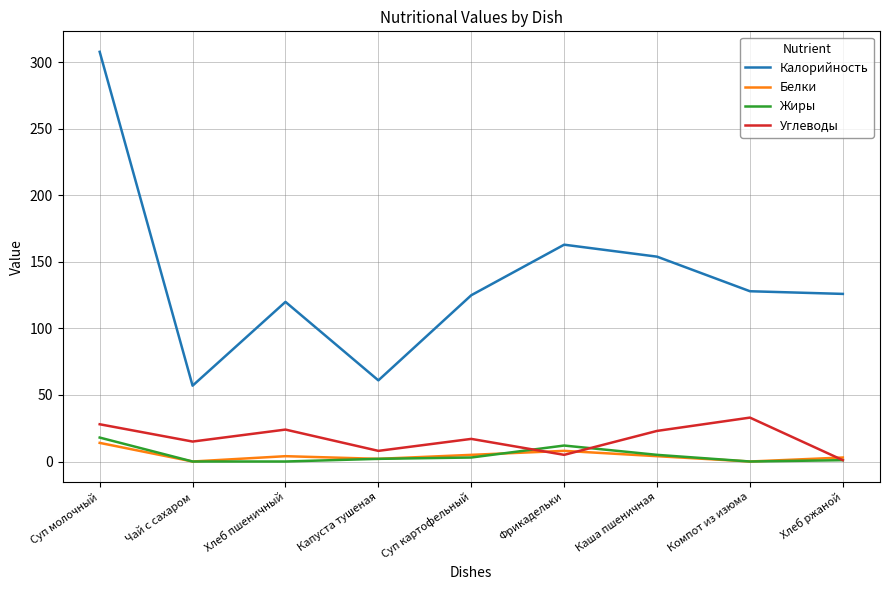

At which category does the chart reach its peak across all series?

Суп молочный